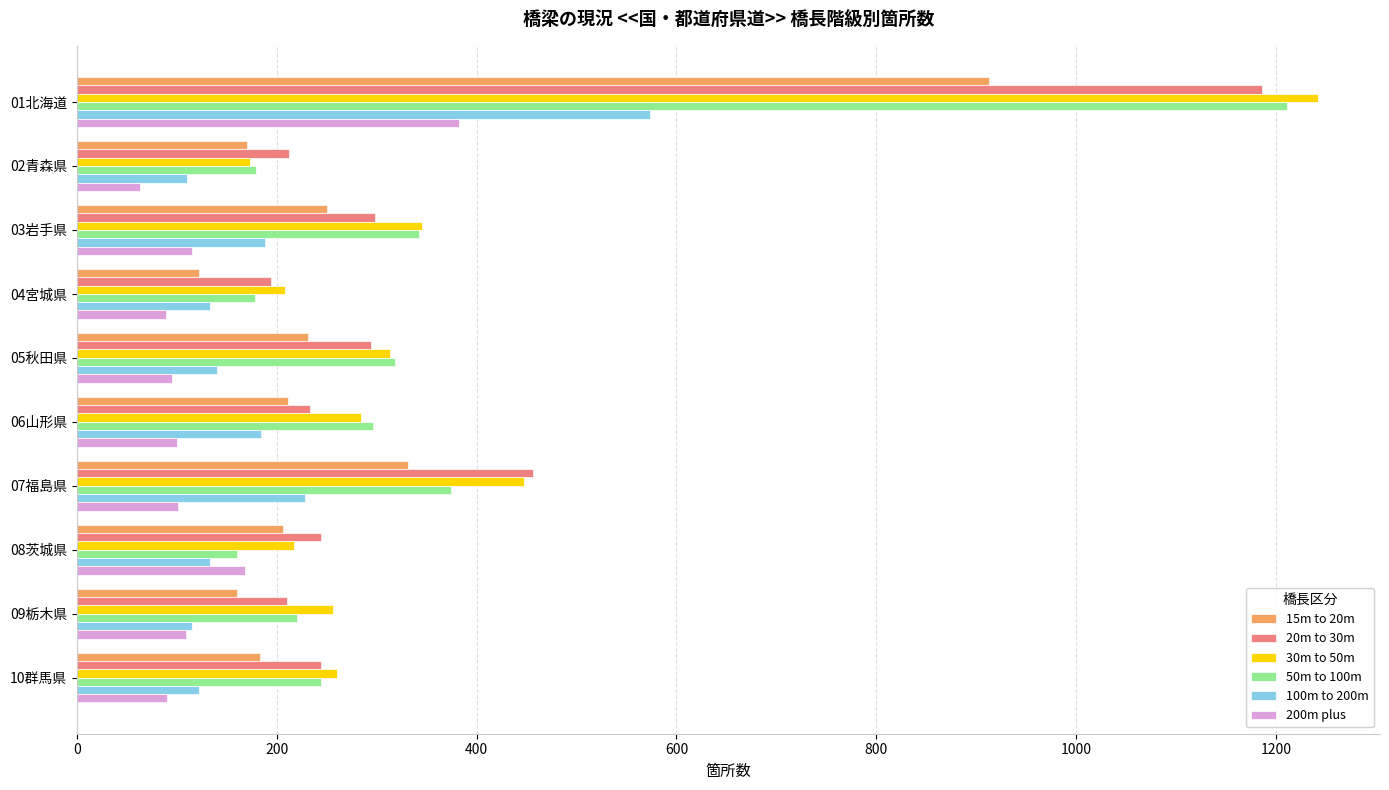

Where is 15m to 20m nearest to the value 517?

07福島県